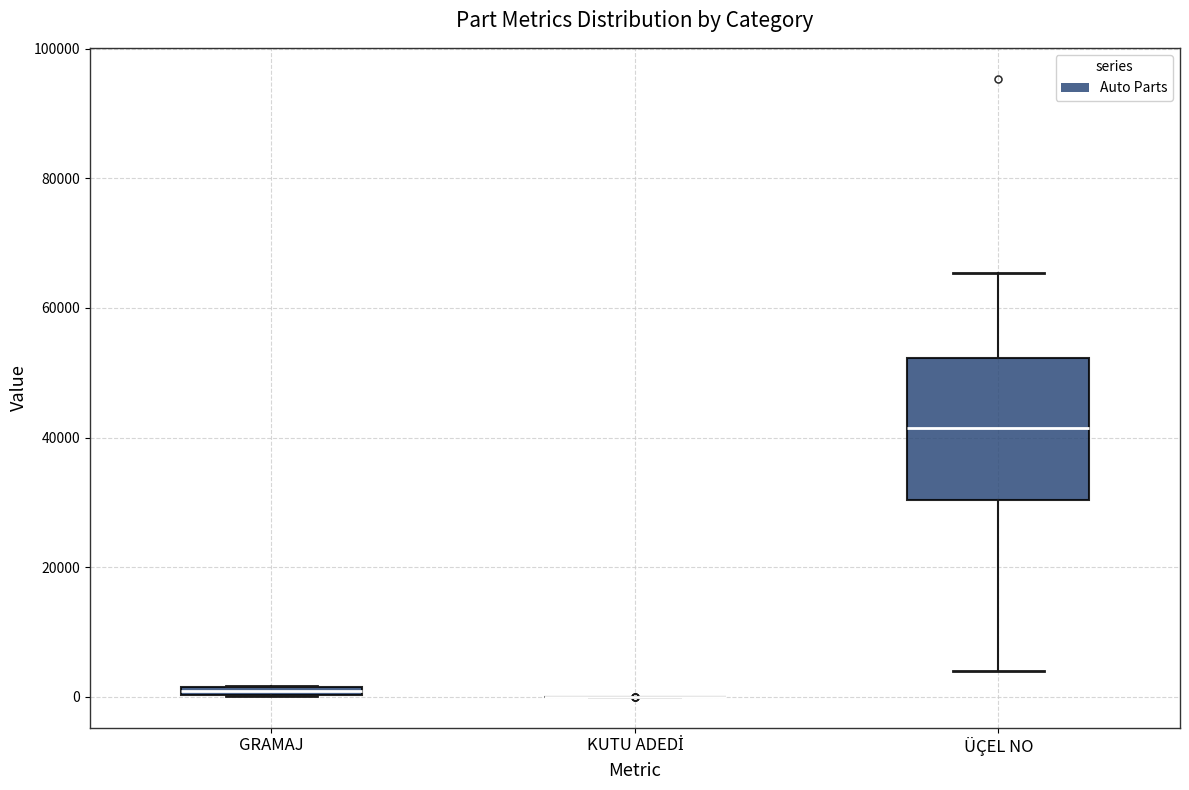

Which box is the tallest, from its lower edge to its upper edge?

ÜÇEL NO